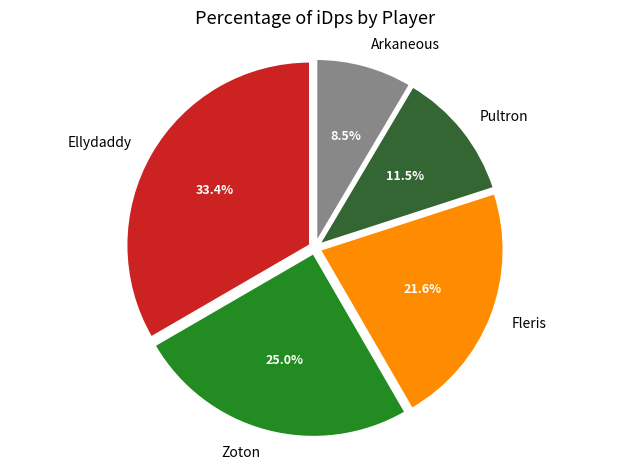

Does any single category account for the majority?

No